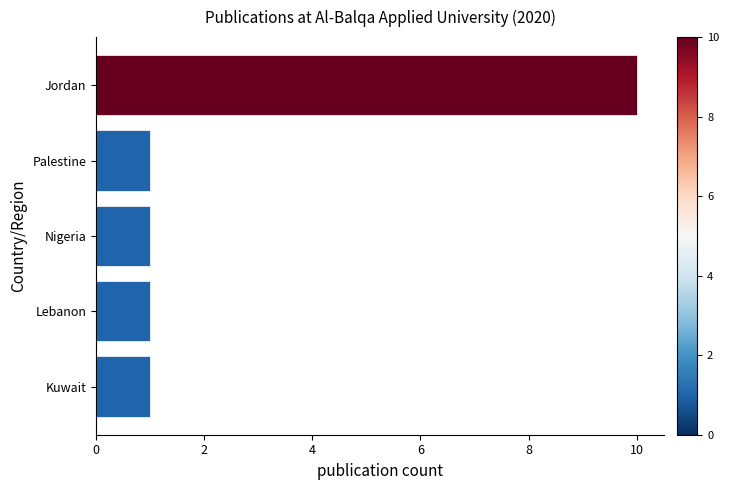

What is the difference between the maximum and minimum values?

9